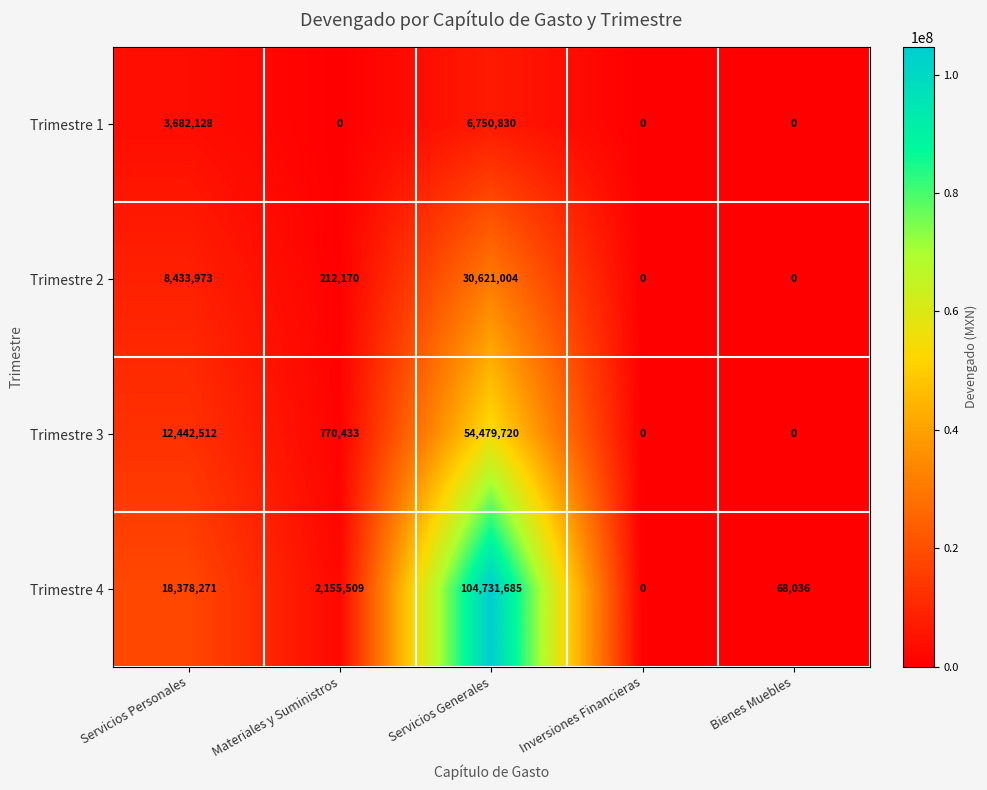

What is the spread (max minus min) of values at Materiales y Suministros?

2155509